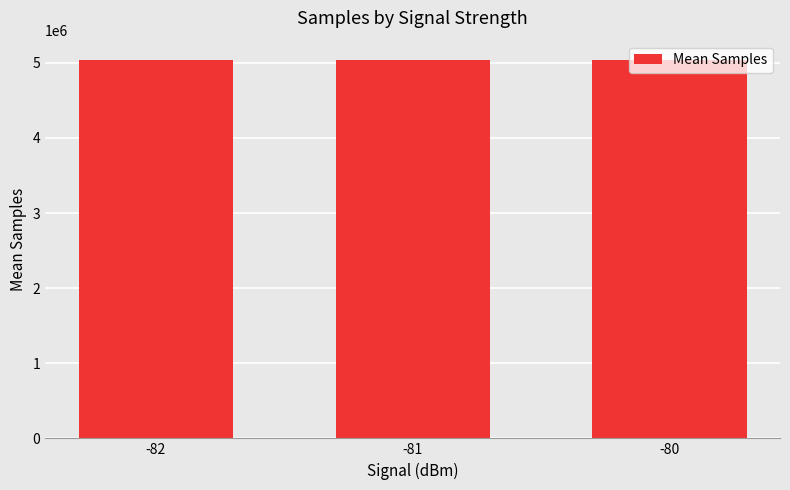

The chart shows a value of 8819364.6 at -82. True or false?

False